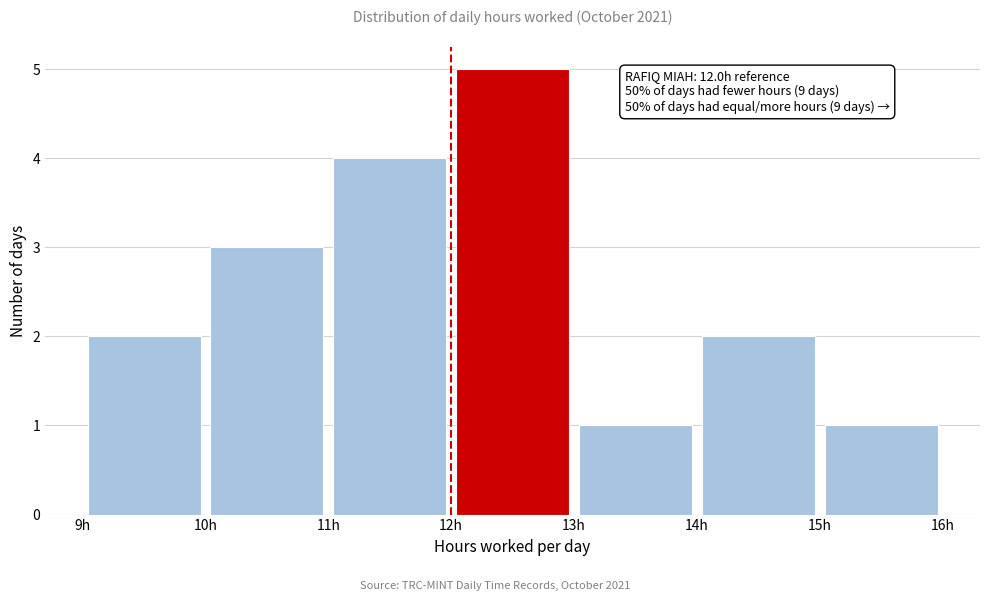

Over which range of the x-axis is the bar tallest?

12 to 13